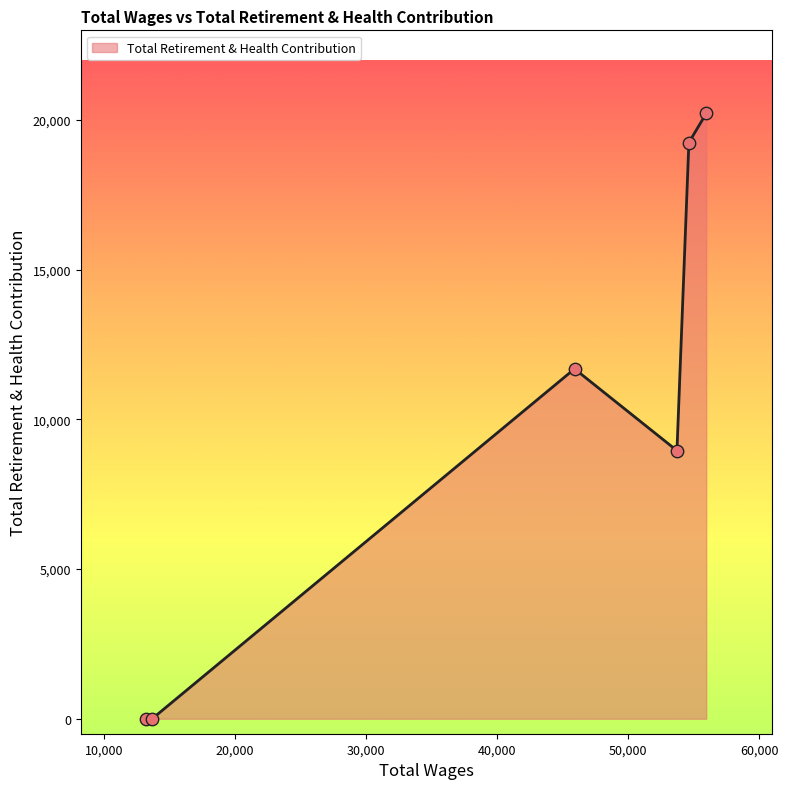

What is the difference between the maximum and minimum values?

20222